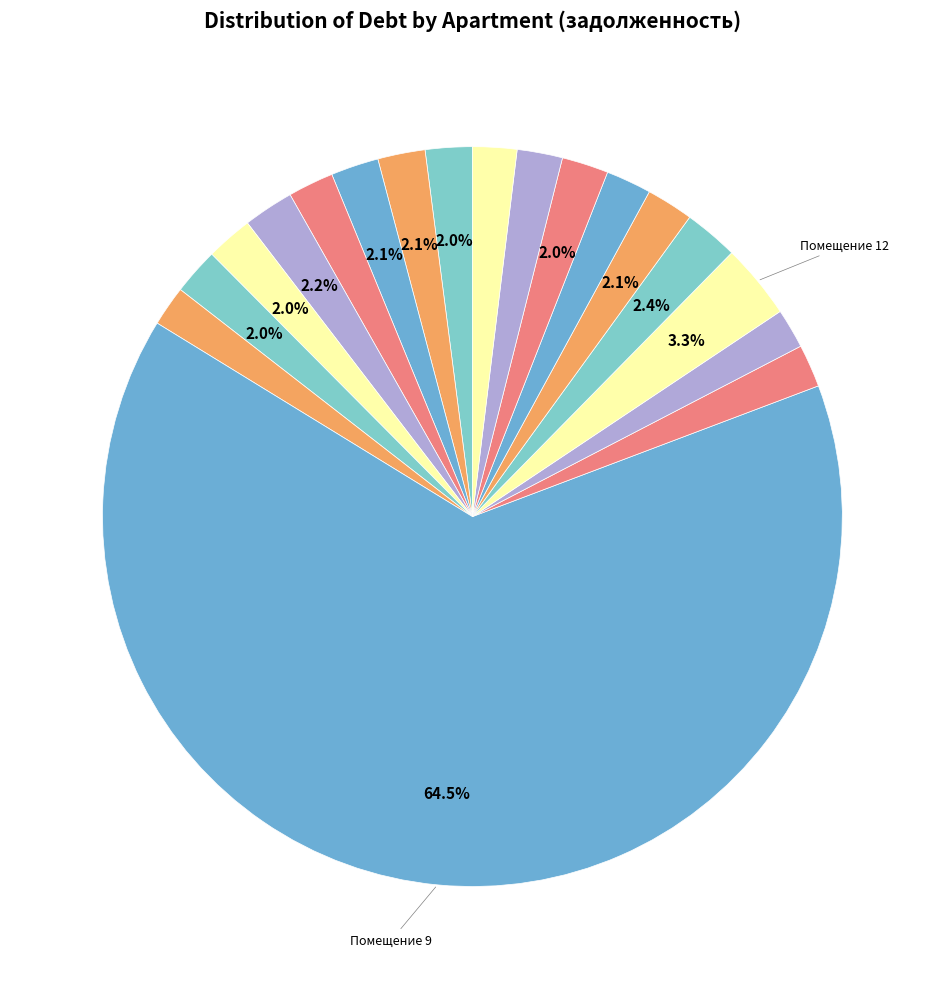

How many slices are in this pie chart?

18